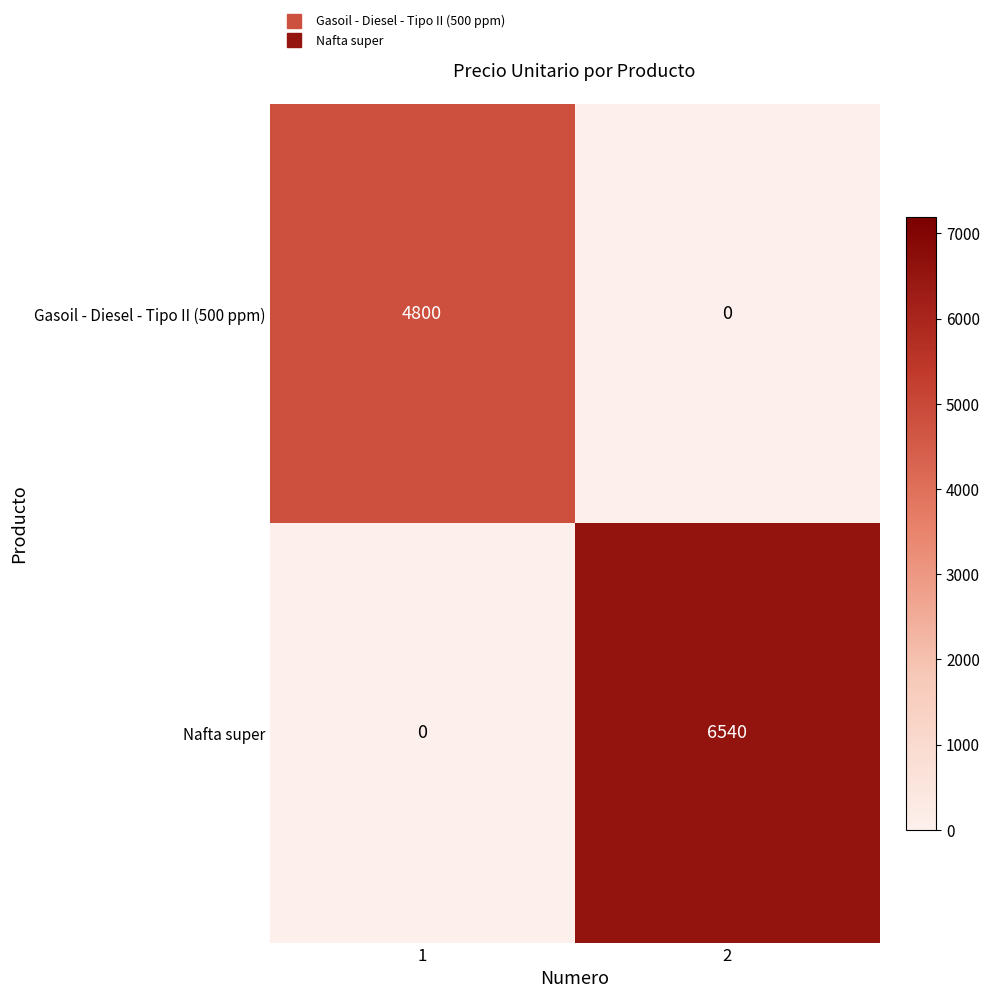

How many distinct data groups are displayed?

2